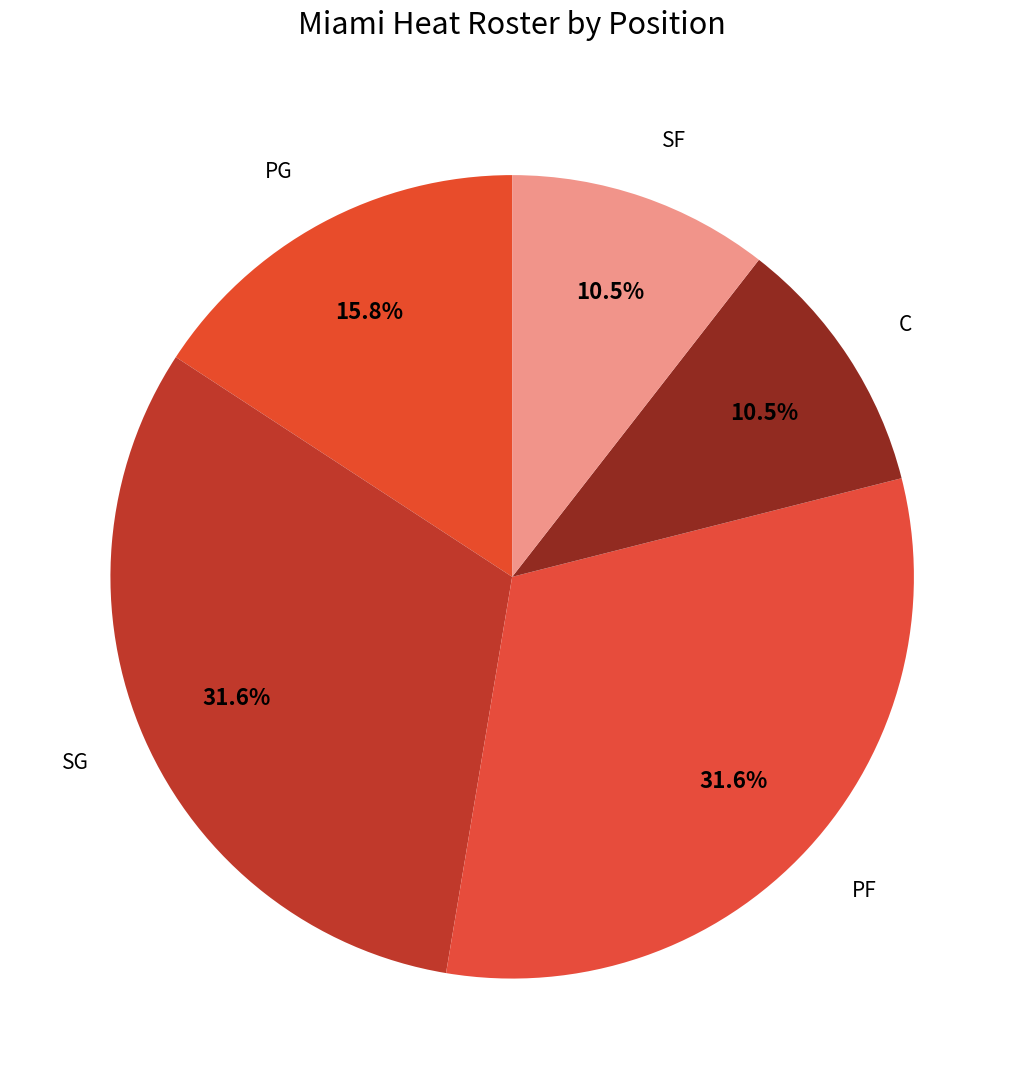

Is the sum of C and SF greater than half?

No